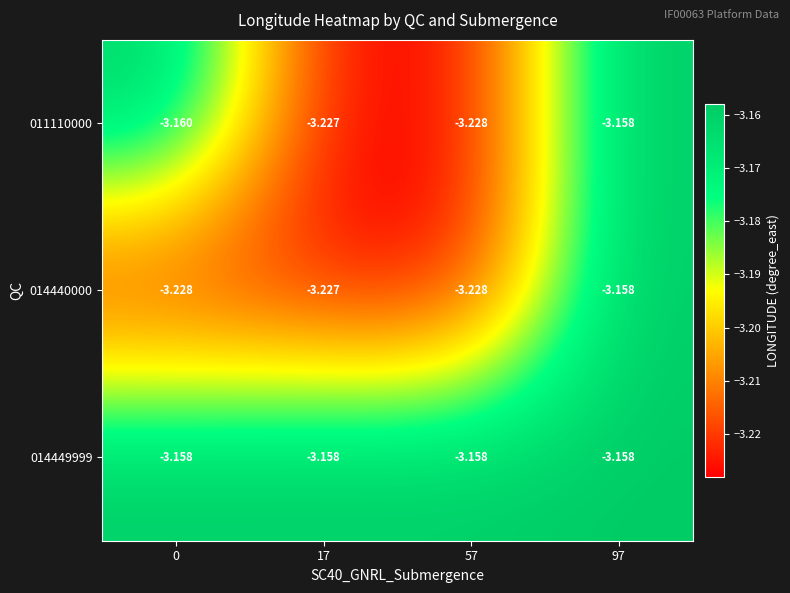

Reading left to right, transcribe all the data shown in this chart.

011110000: 0=-3.2	17=-3.2	57=-3.2	97=-3.2
014440000: 0=-3.2	17=-3.2	57=-3.2	97=-3.2
014449999: 0=-3.2	17=-3.2	57=-3.2	97=-3.2